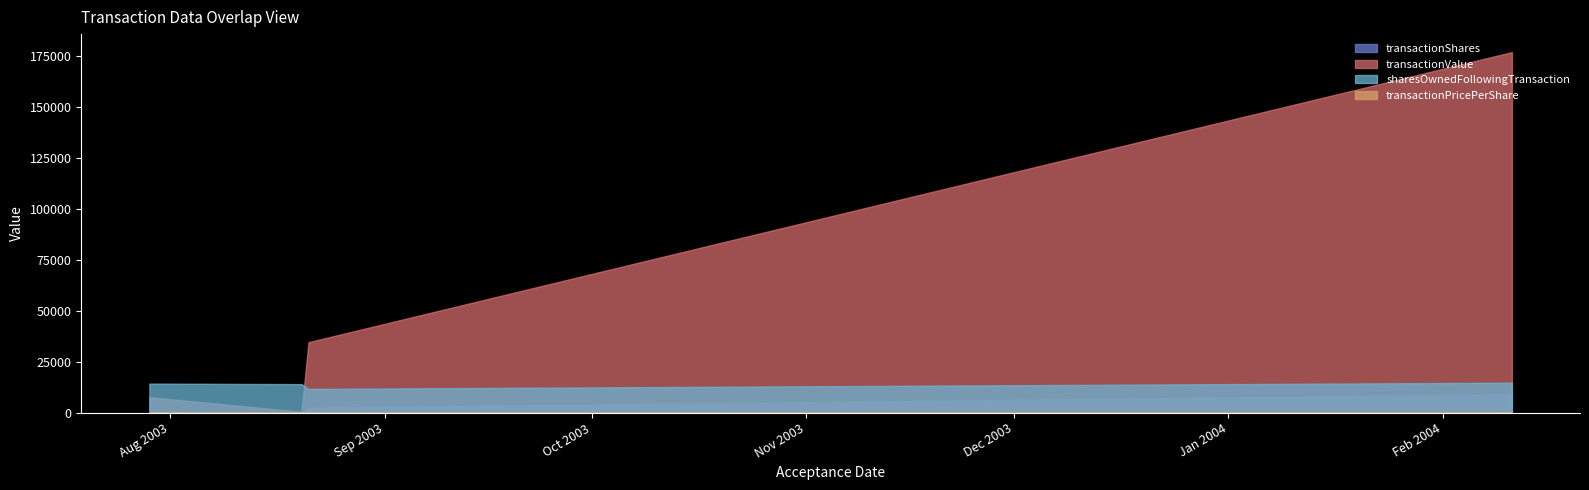

What is the greatest value displayed?

176850.0